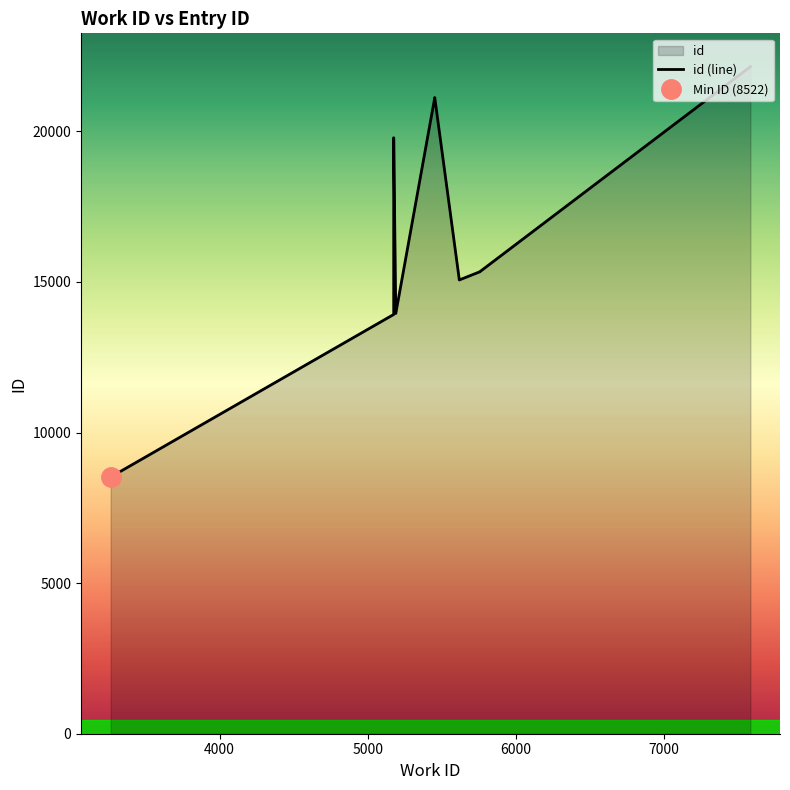

Where does the data first go above 15338?

5000